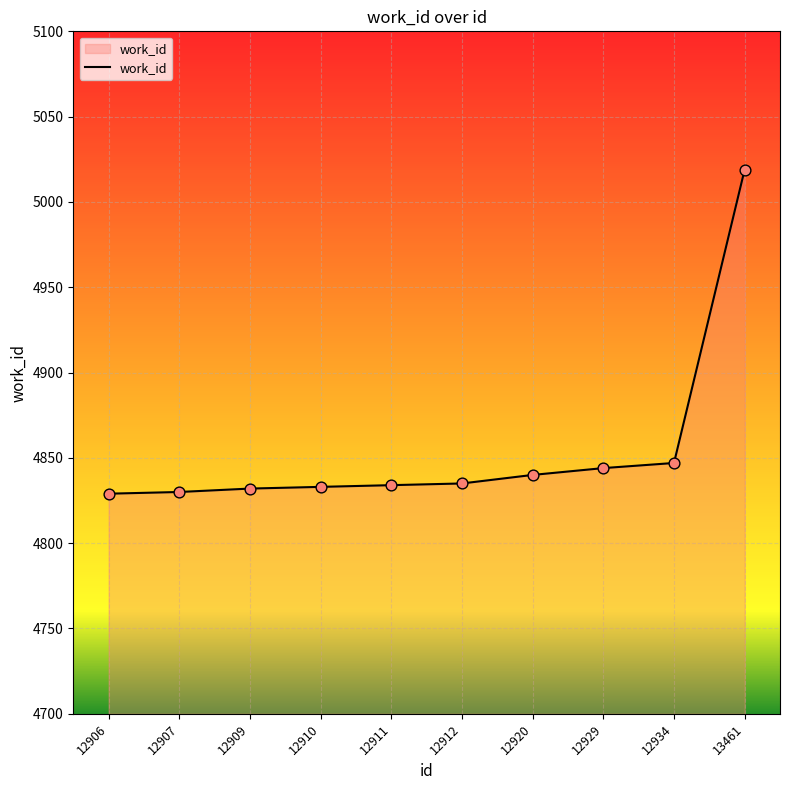

What is the ratio of the value at 12910 to the value at 13461?

1.0